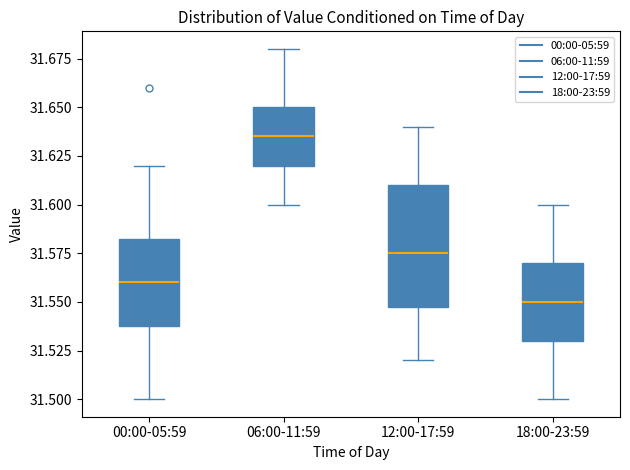

Where is the upper edge of the box for 12:00-17:59 on the y-axis? The values are not printed on the chart, so give them approximately, as read against the axis.

31.610